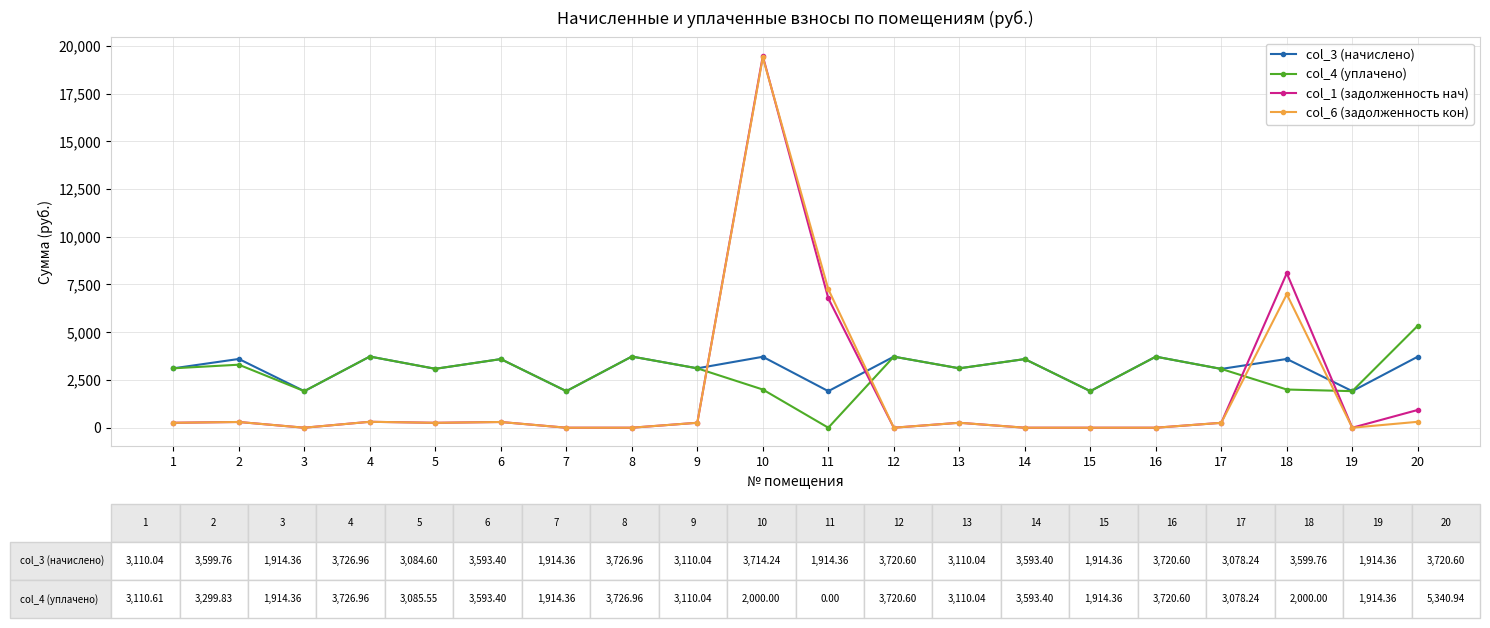

True or false: col_6 (задолженность кон) and col_4 (уплачено) intersect in this chart.

True